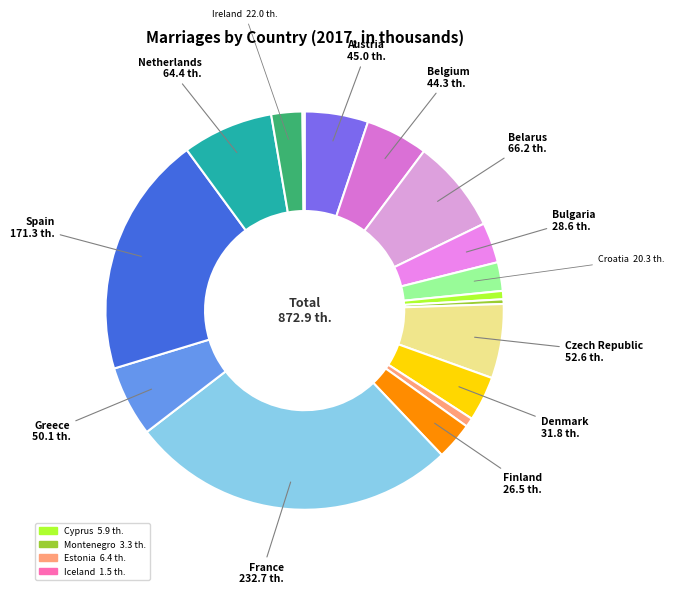

Which slice is the largest?

France